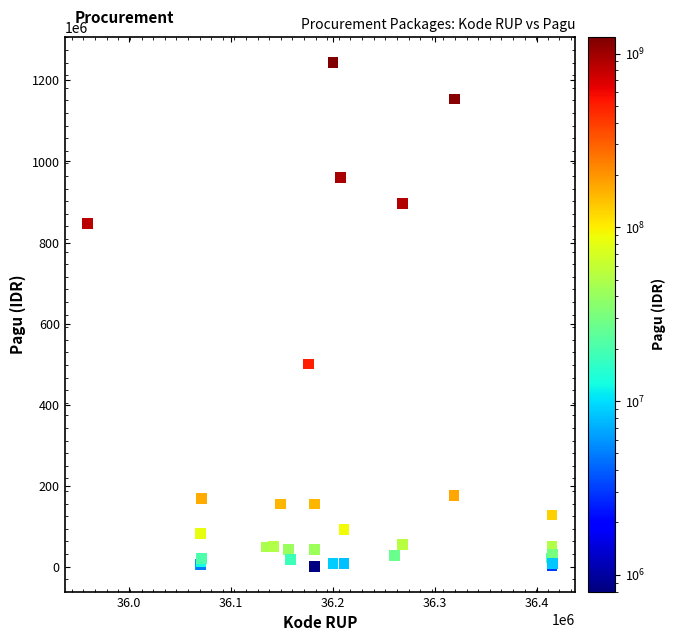

What Y value in the scatter plot is closest to 622840000?

499932000